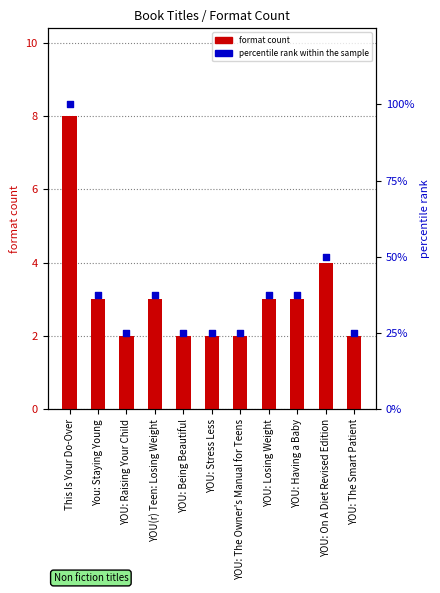

What is the total value across all series at YOU(r) Teen: Losing Weight?

40.5